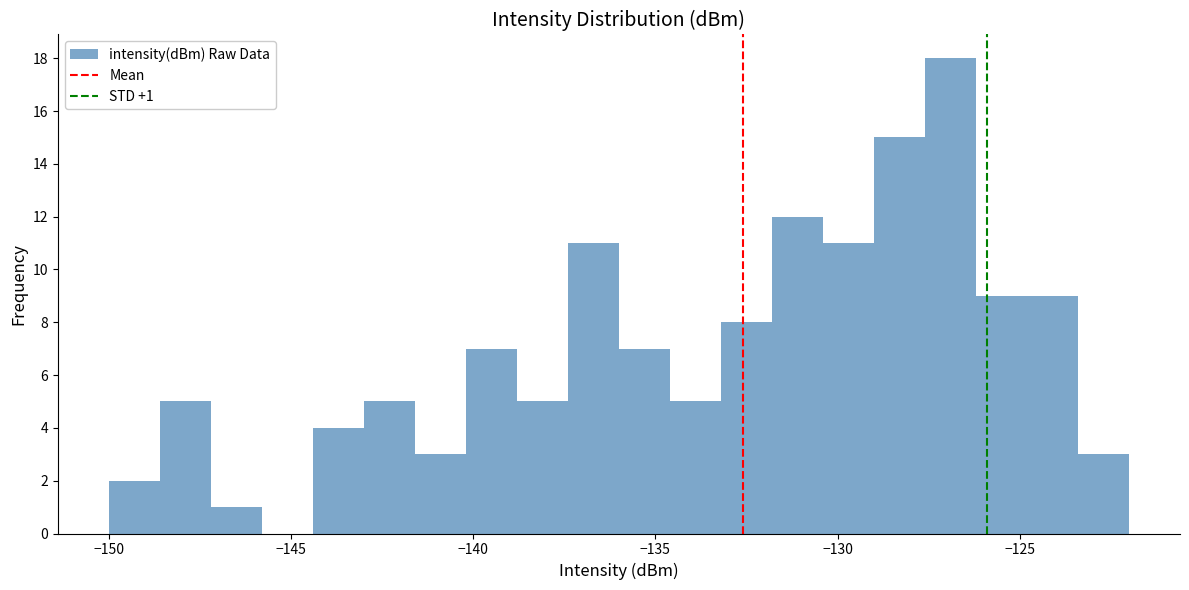

Around what value on the x-axis is the tallest bar? Give the approximate position of its centre, as read against the axis.

-127.0